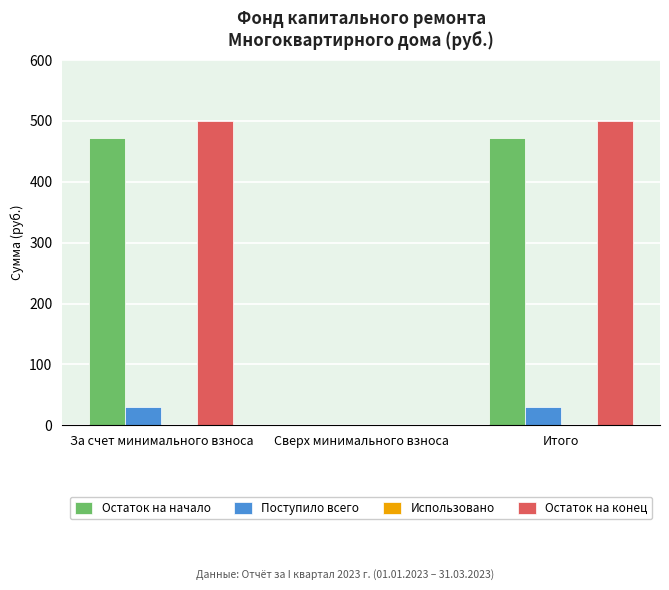

Which series has the largest total across all categories?

Остаток на конец